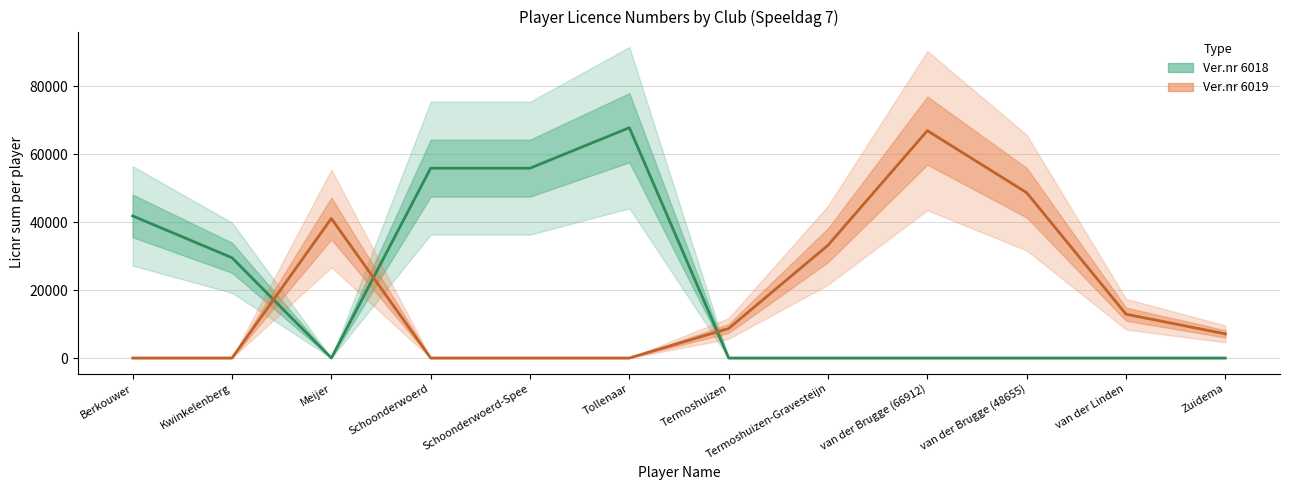

What is the highest value of the Ver.nr 6018 series?

67783